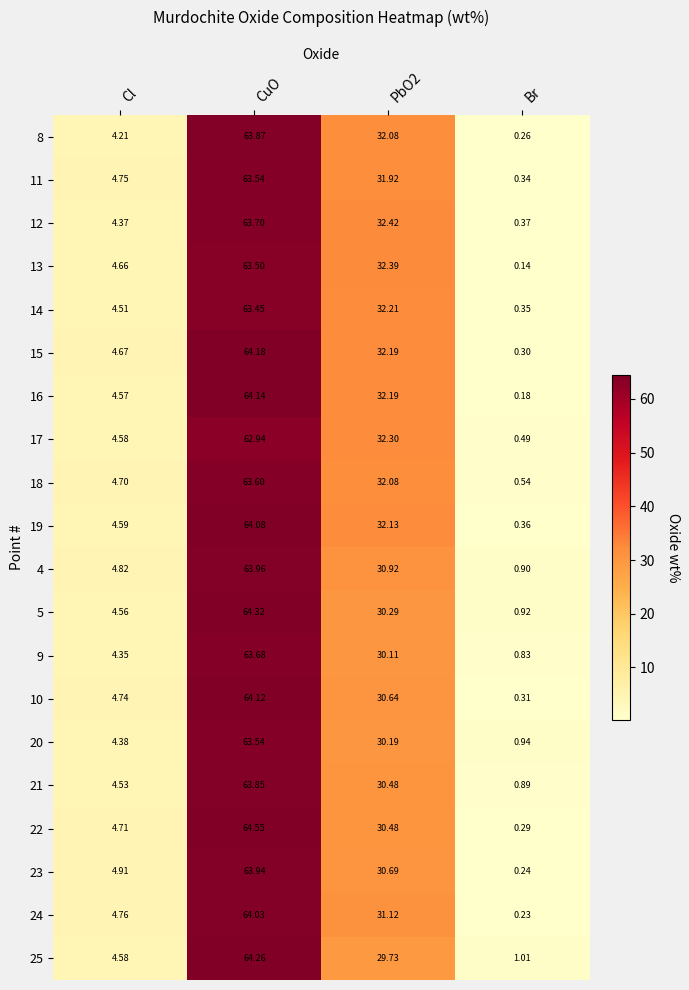

Which category has the highest value in the 22 series?

CuO